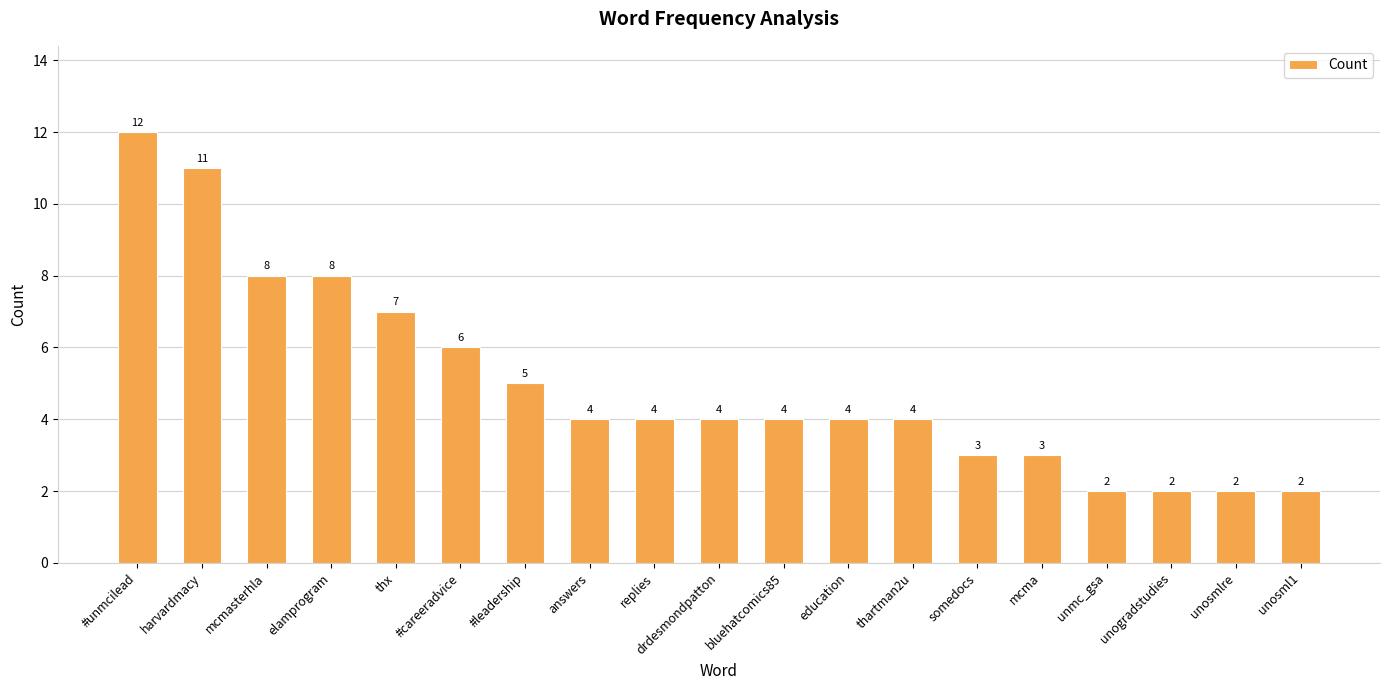

What is the value of the 8th bar from the left?

4